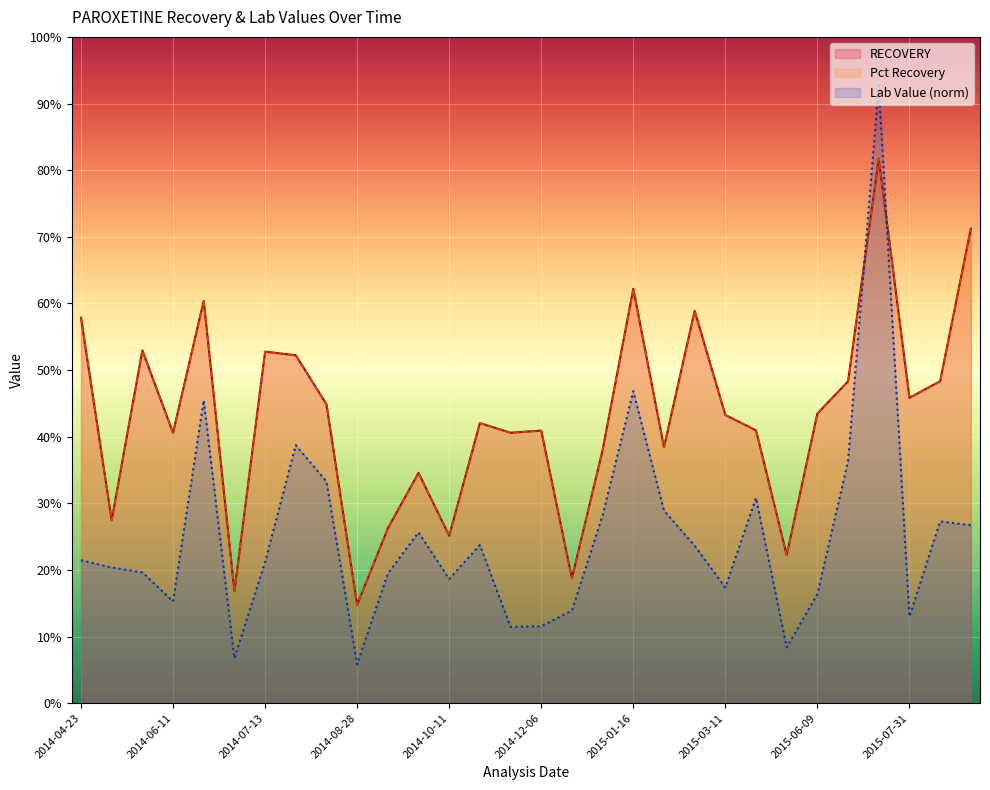

What is the label of the 21st point from the left?

2015-03-10